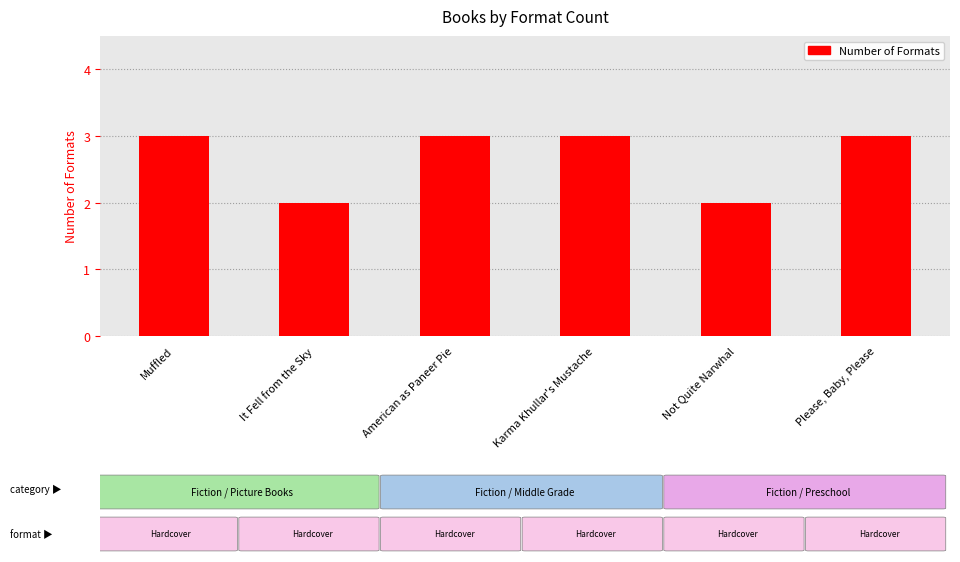

Which has a higher value, Not Quite Narwhal or Muffled?

Muffled